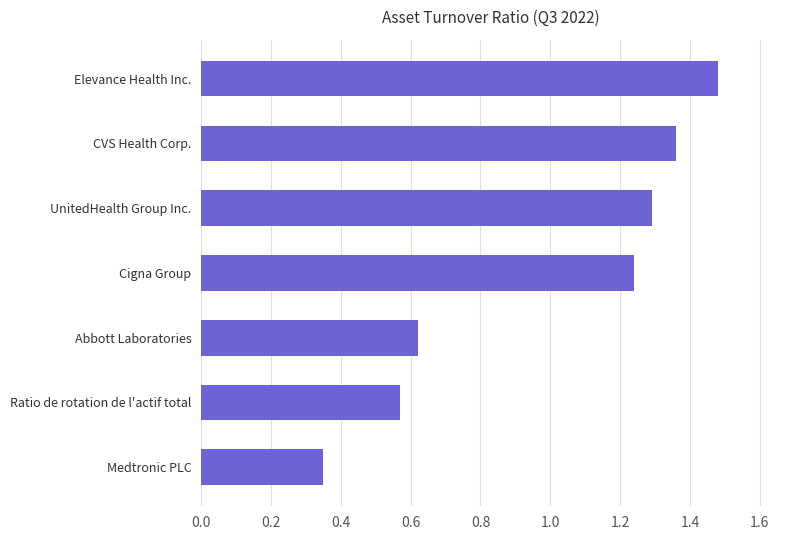

The value at Ratio de rotation de l'actif total is 0.9. True or false?

False